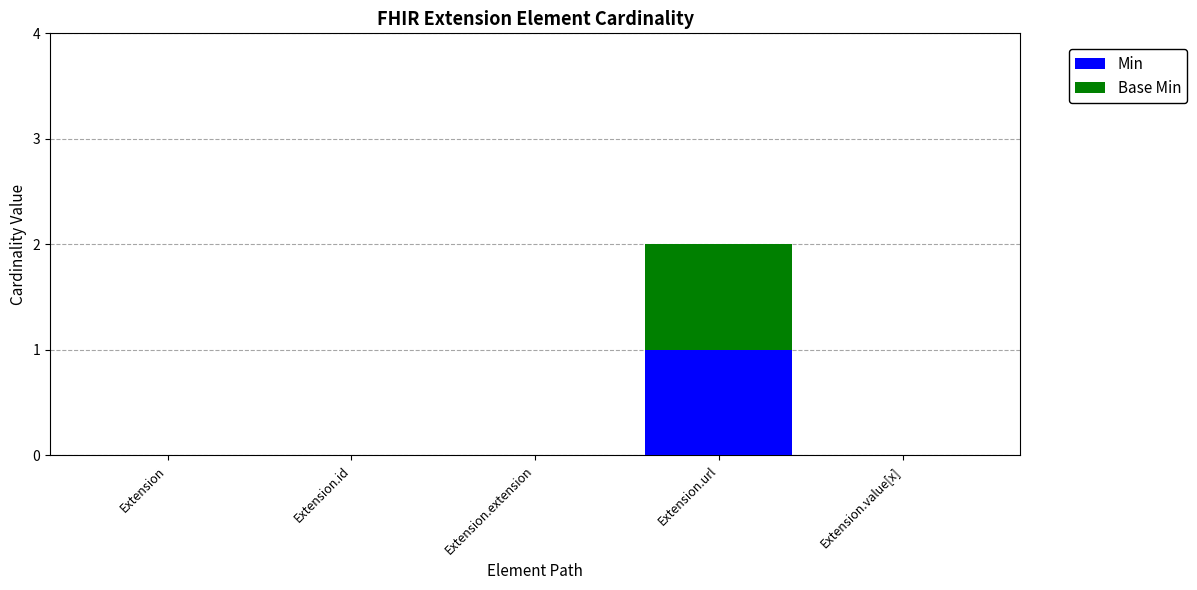

At which category is the sum across all series the highest?

Extension.url